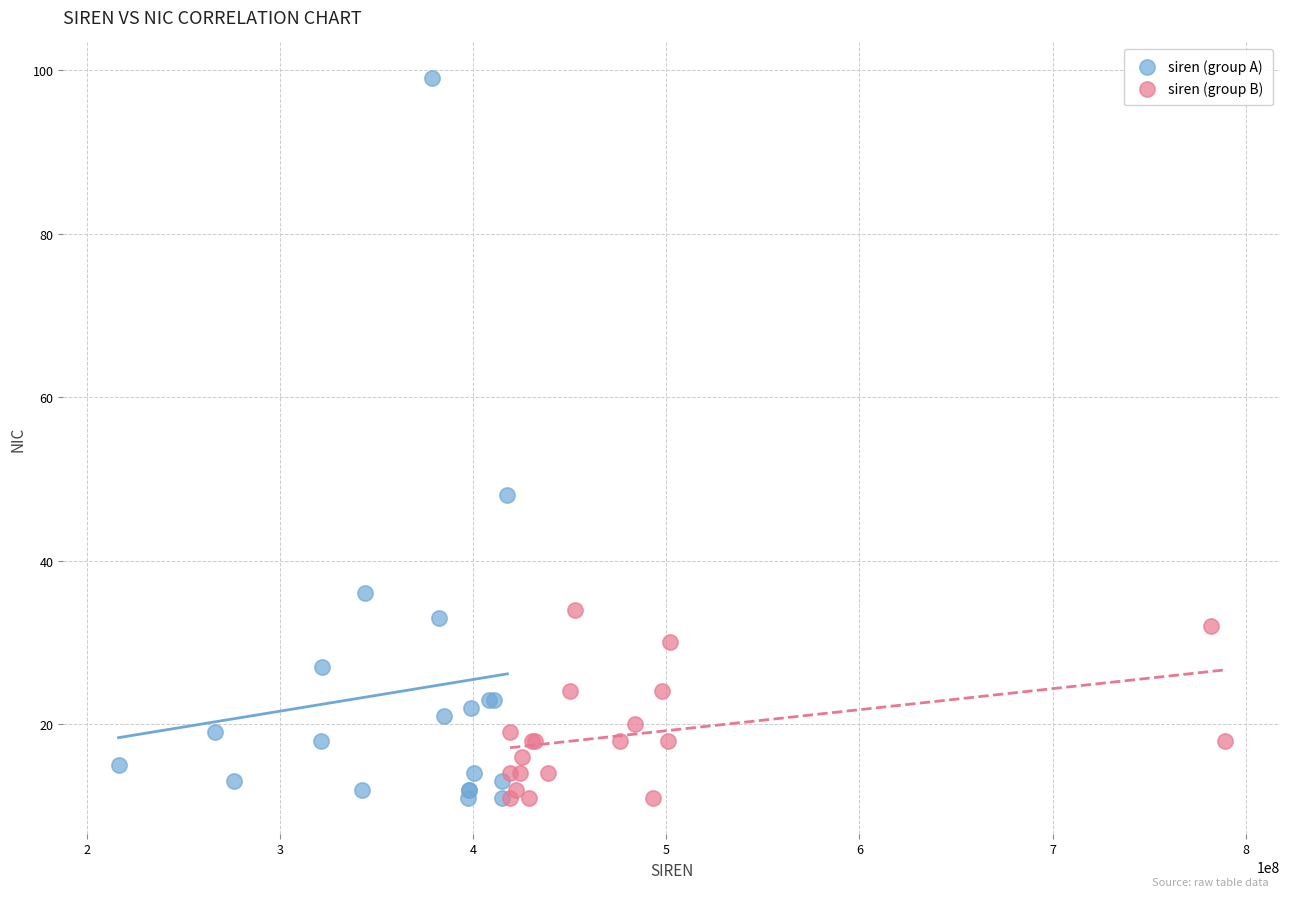

Which series has the largest Y range (max minus min)?

siren (group A)